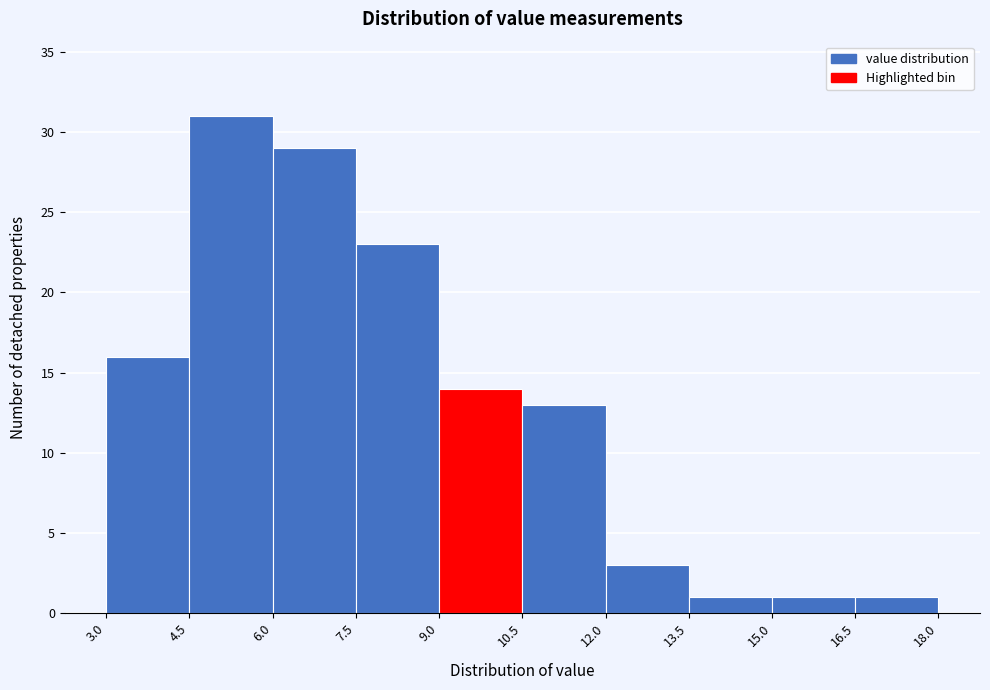

Reading left to right, list every bar in this chart as the range it spans on the x-axis followed by its height. The values are not printed on the chart, so give them approximately, as read against the axis.

3.0 to 4.5: 16
4.5 to 6.0: 31
6.0 to 7.5: 29
7.5 to 9.0: 23
9.0 to 10.5: 14
10.5 to 12.0: 13
12.0 to 13.5: 3
13.5 to 15.0: 1
15.0 to 16.5: 1
16.5 to 18.0: 1